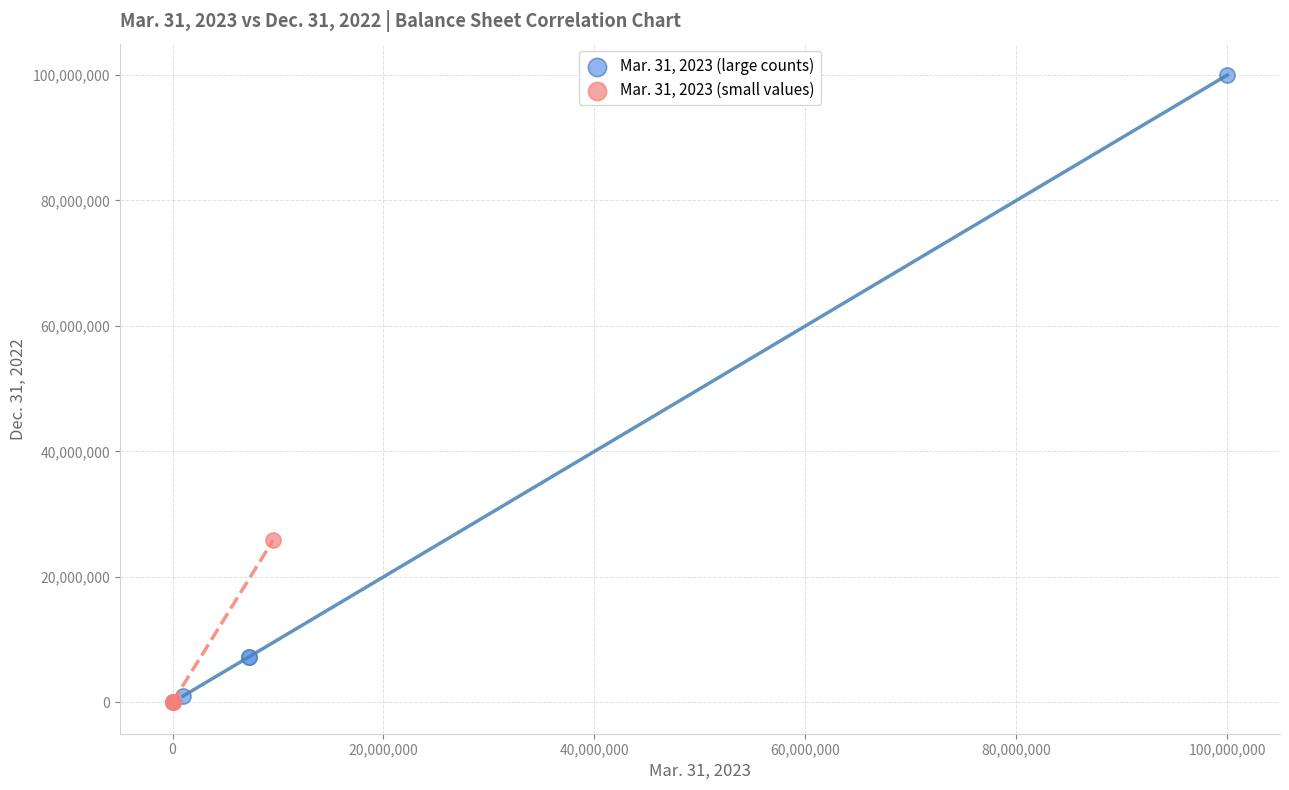

Which series reaches the maximum Y coordinate?

Mar. 31, 2023 (large counts)